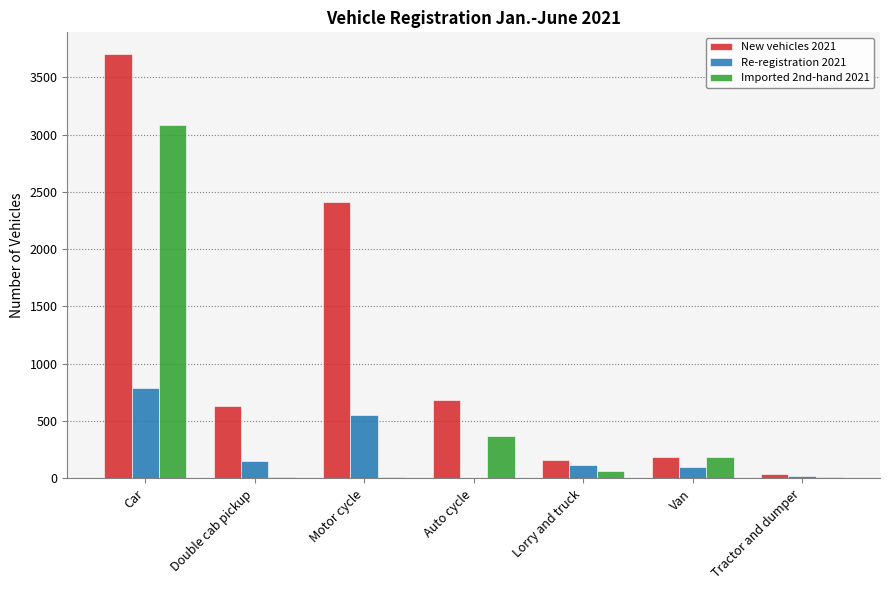

Where is New vehicles 2021 nearest to the value 1873?

Motor cycle